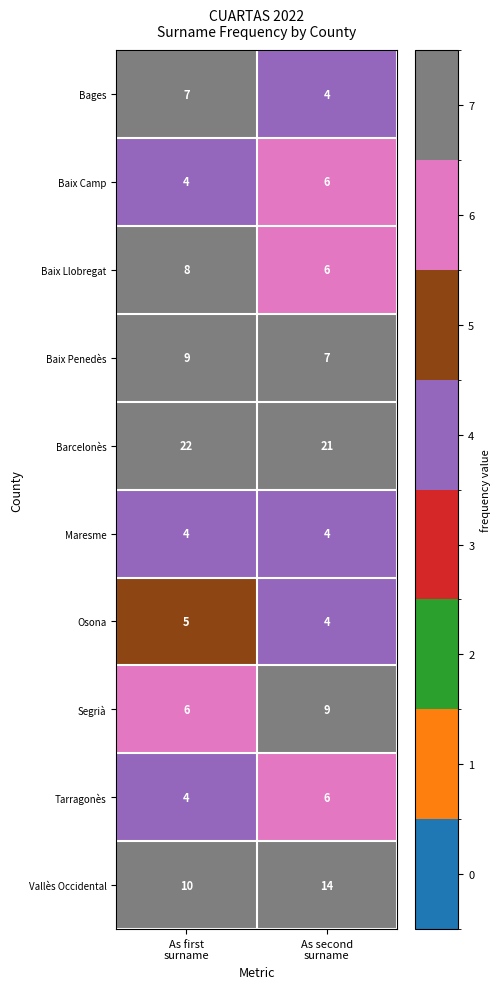

Which series has the largest range (max minus min)?

Vallès Occidental